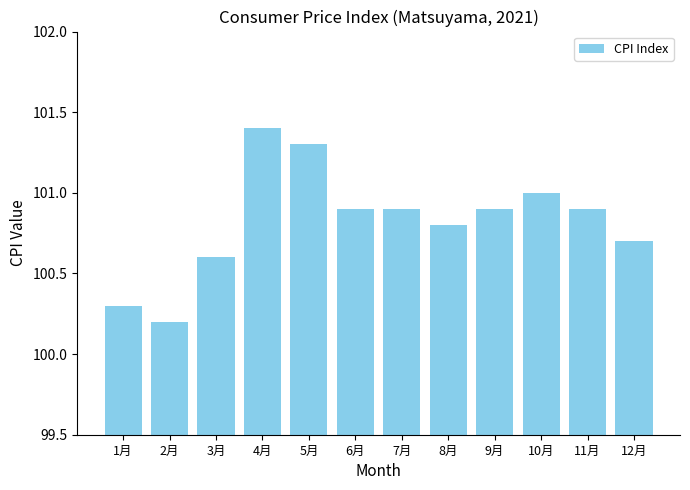

Reading left to right, what are all the values shown in this chart?

100.3	100.2	100.6	101.4	101.3	100.9	100.9	100.8	100.9	101.0	100.9	100.7